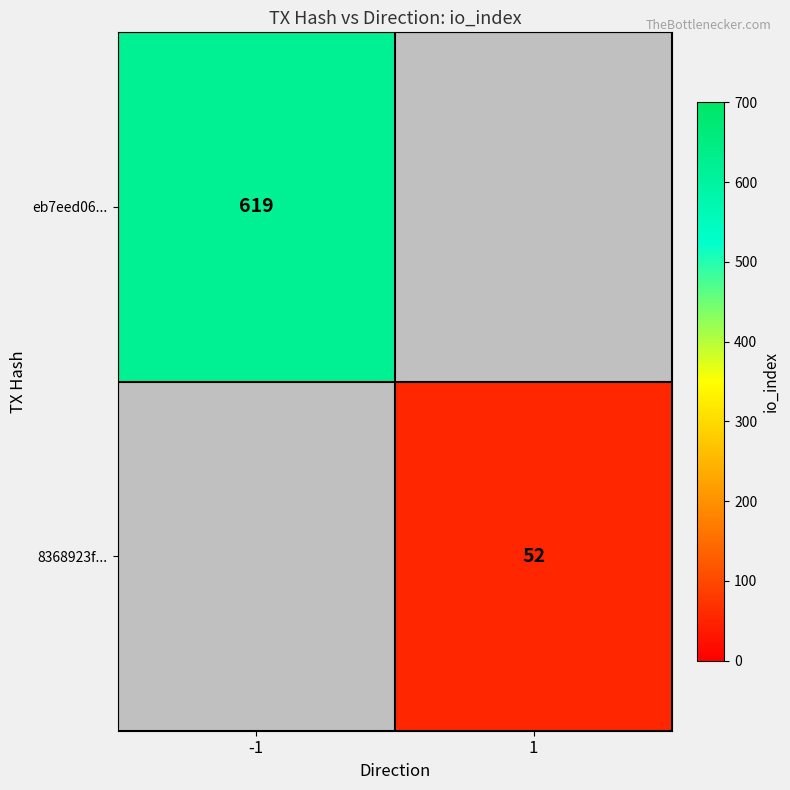

The eb7eed06... series shows 290 at -1. True or false?

False